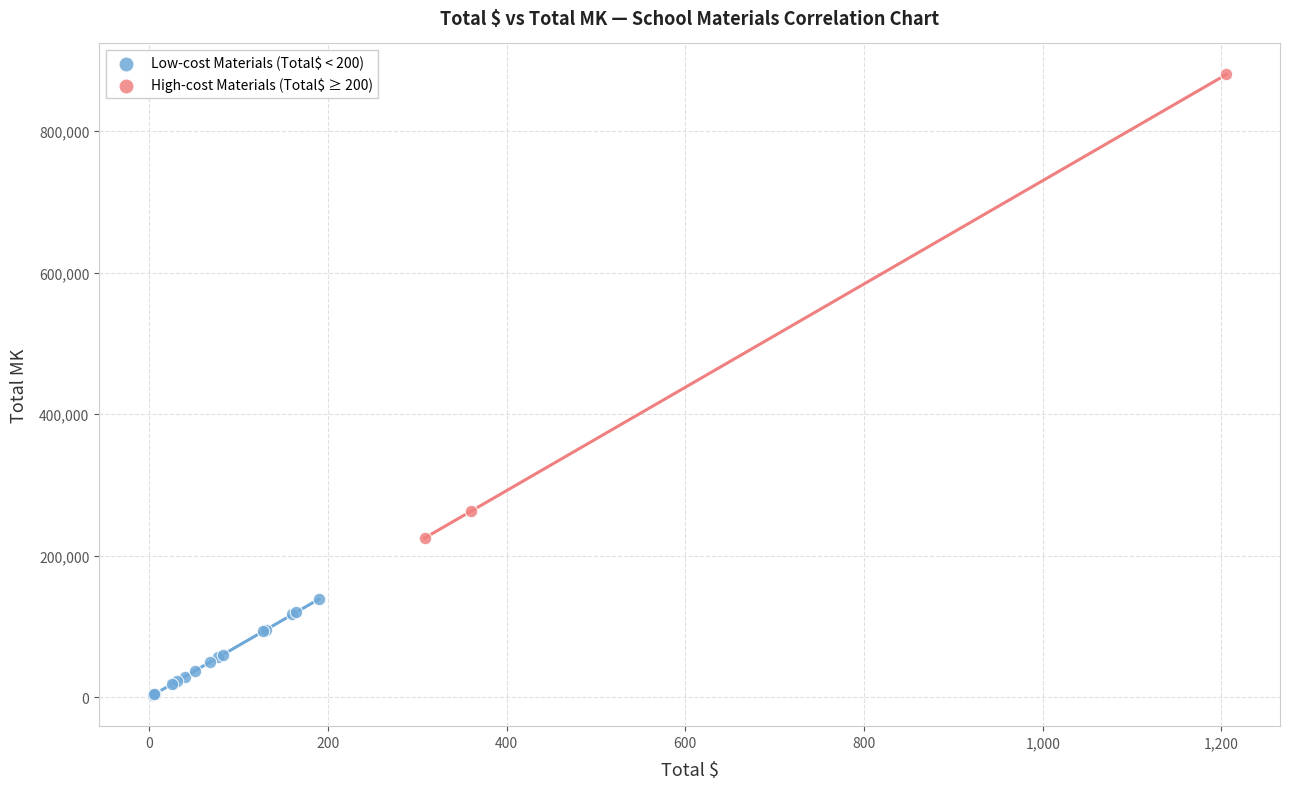

Which series reaches the minimum Y coordinate?

Low-cost Materials (Total$ < 200)